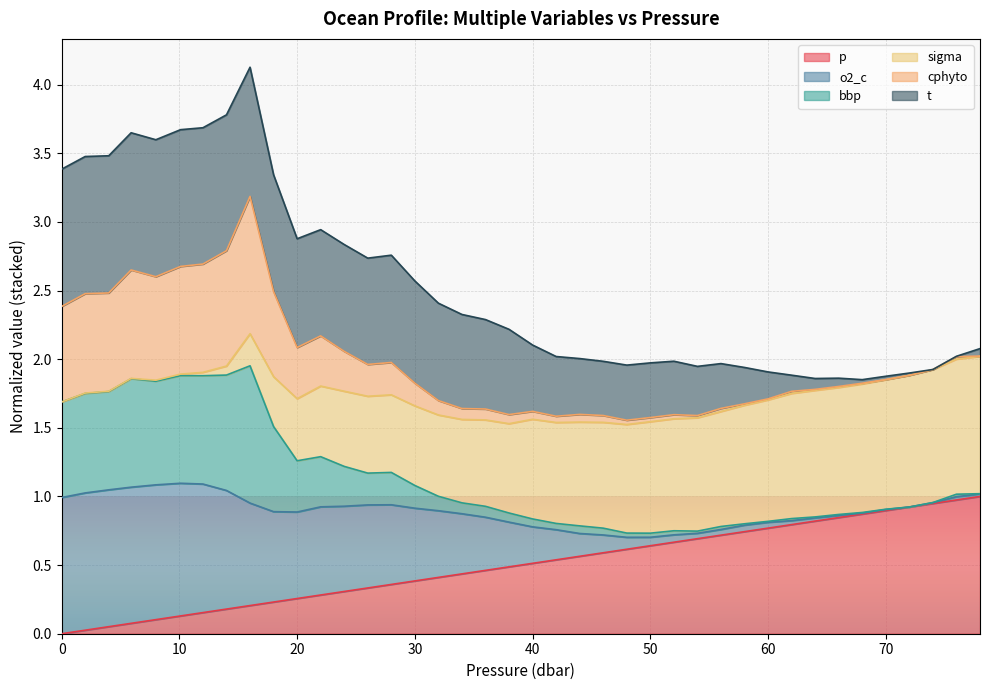

What are all the series names shown in the legend?

p, o2_c, bbp, sigma, cphyto, t